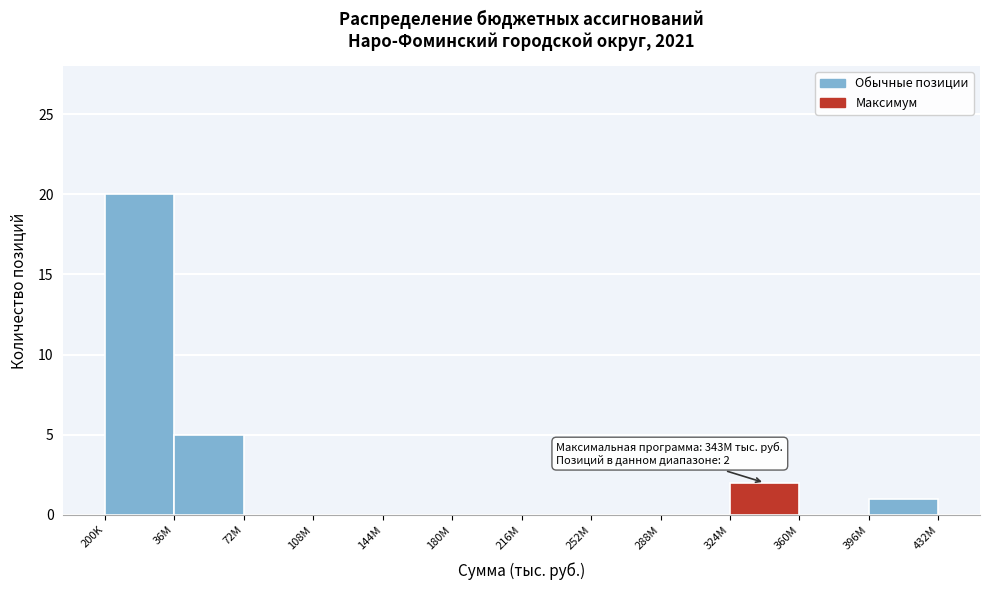

Reading left to right, what are all the values shown in this chart?

200K=20	36M=5	72M=0	108M=0	144M=0	180M=0	216M=0	252M=0	288M=0	324M=2	360M=0	396M=1